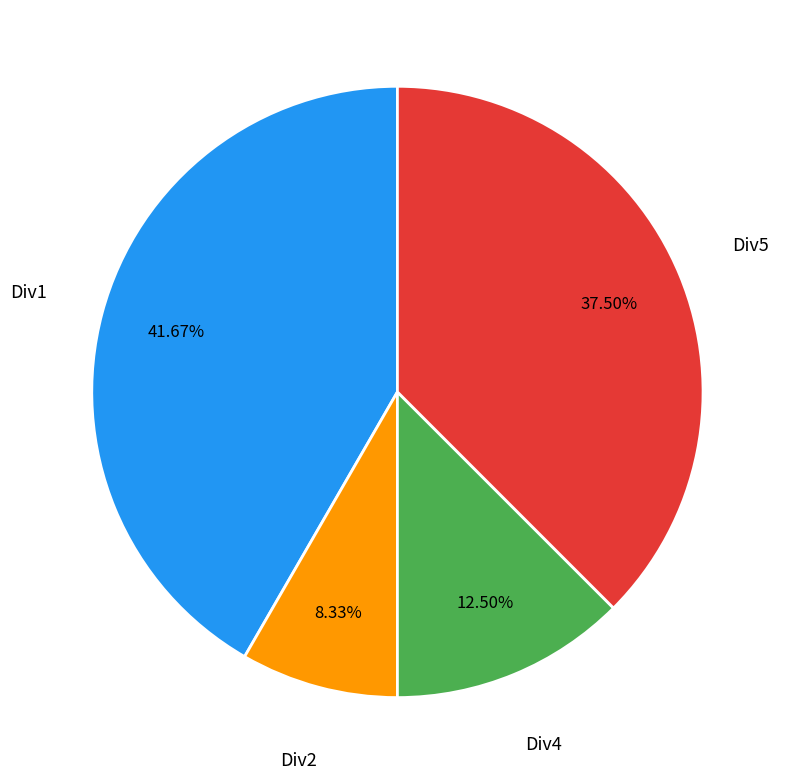

Does any single category account for the majority?

No